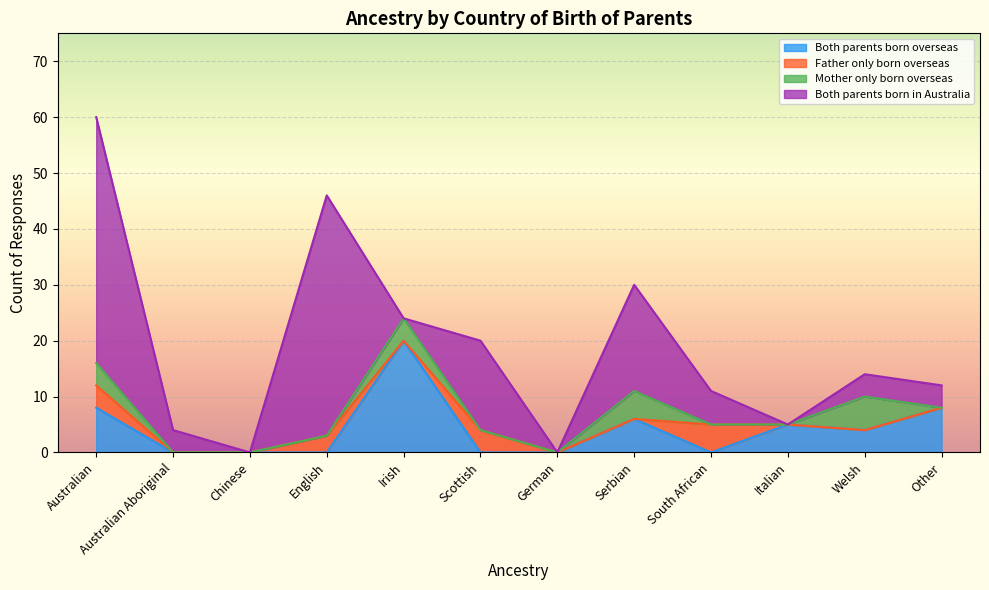

What position from the left is Australian Aboriginal?

2